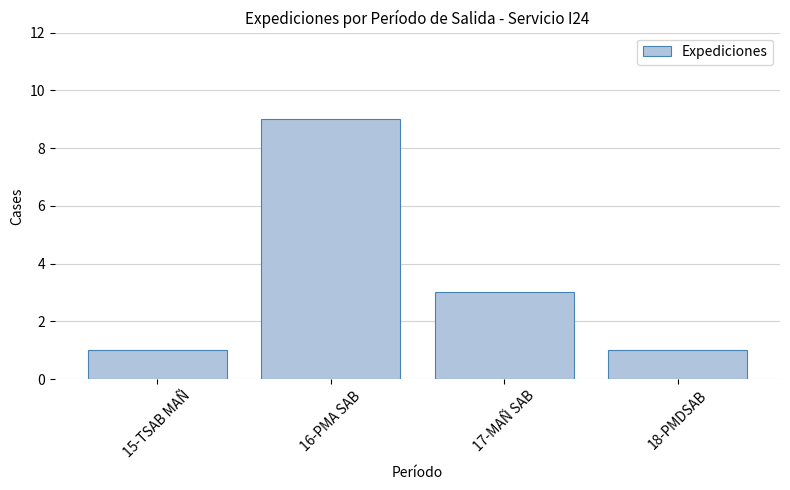

What is the label of the 3rd bar from the left?

17-MAÑ SAB